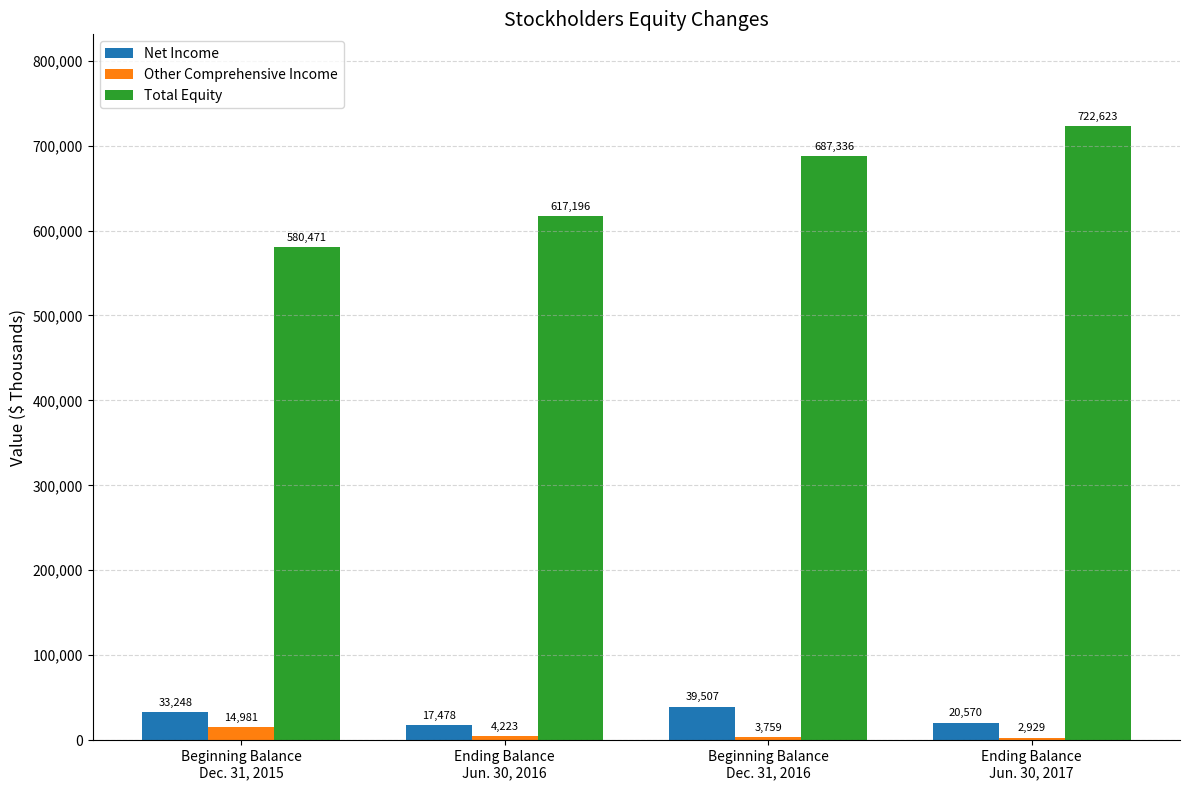

What is the difference between the second highest and second lowest values in the Net Income series?

12678